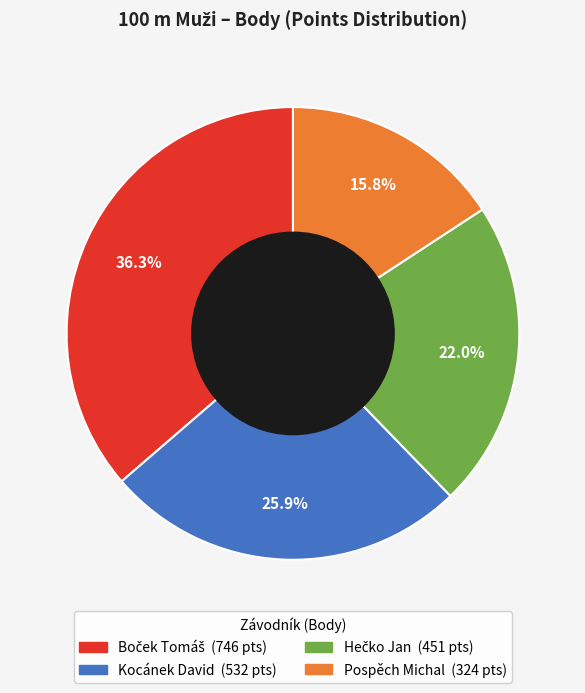

Does any single category account for the majority?

No